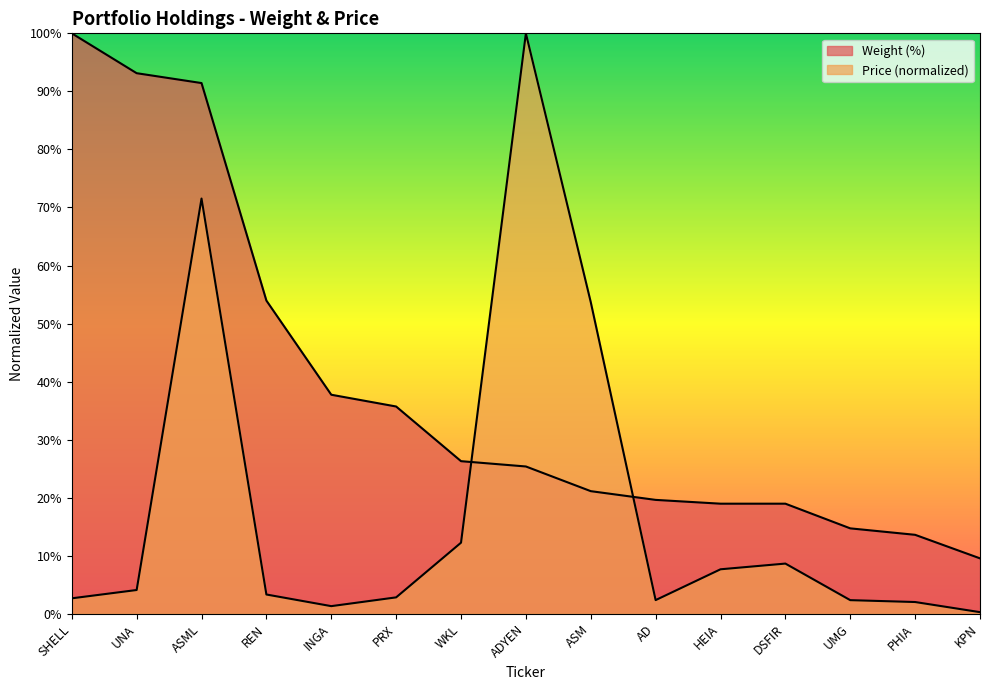

How many intersections are there between Weight (%) and Price?

2